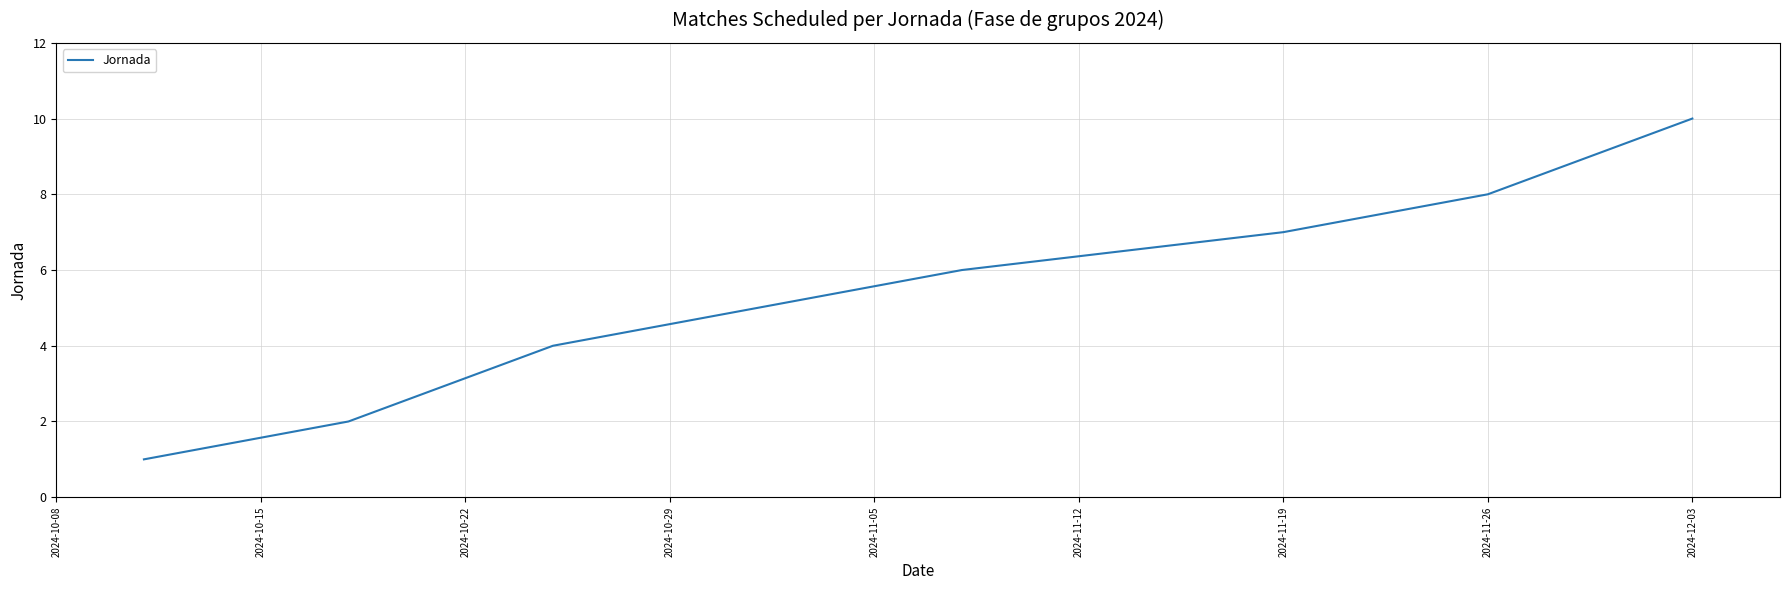

What is the greatest value displayed?

10